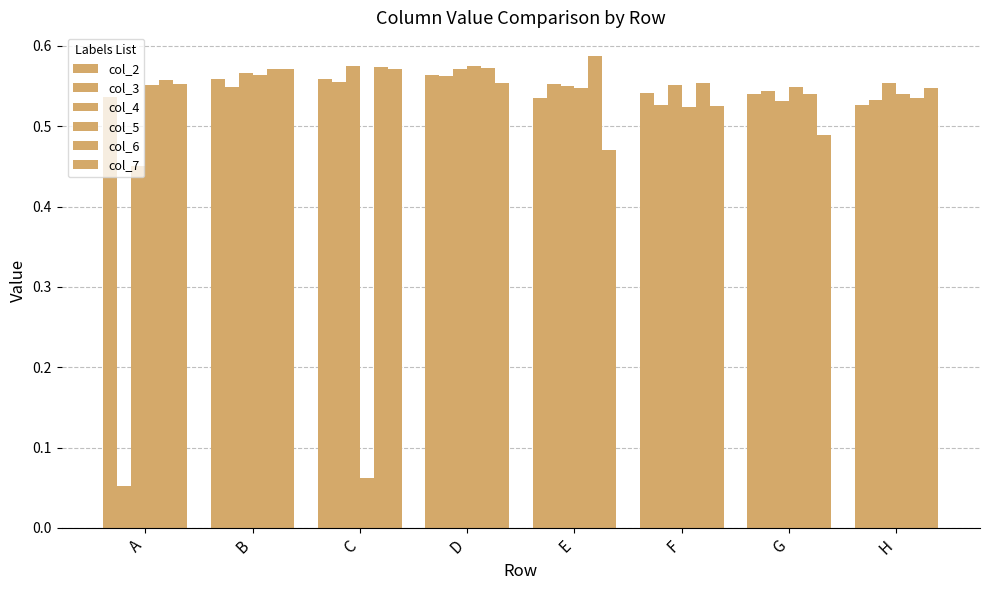

At which label is col_2 closest to 0?

H